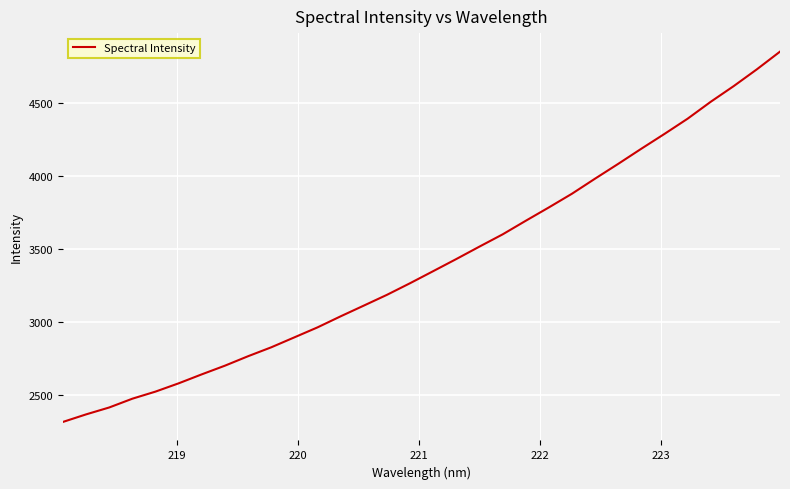

What is the difference between the maximum and second lowest values?

2487.9